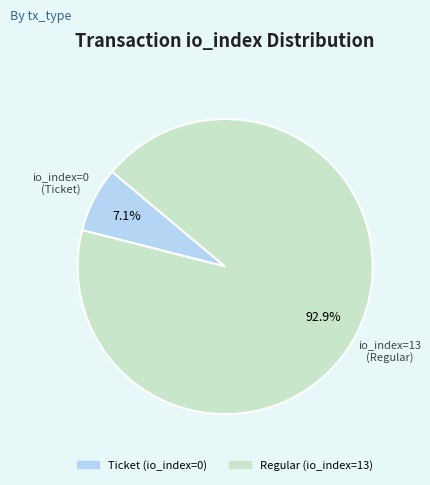

How many slices are in this pie chart?

2